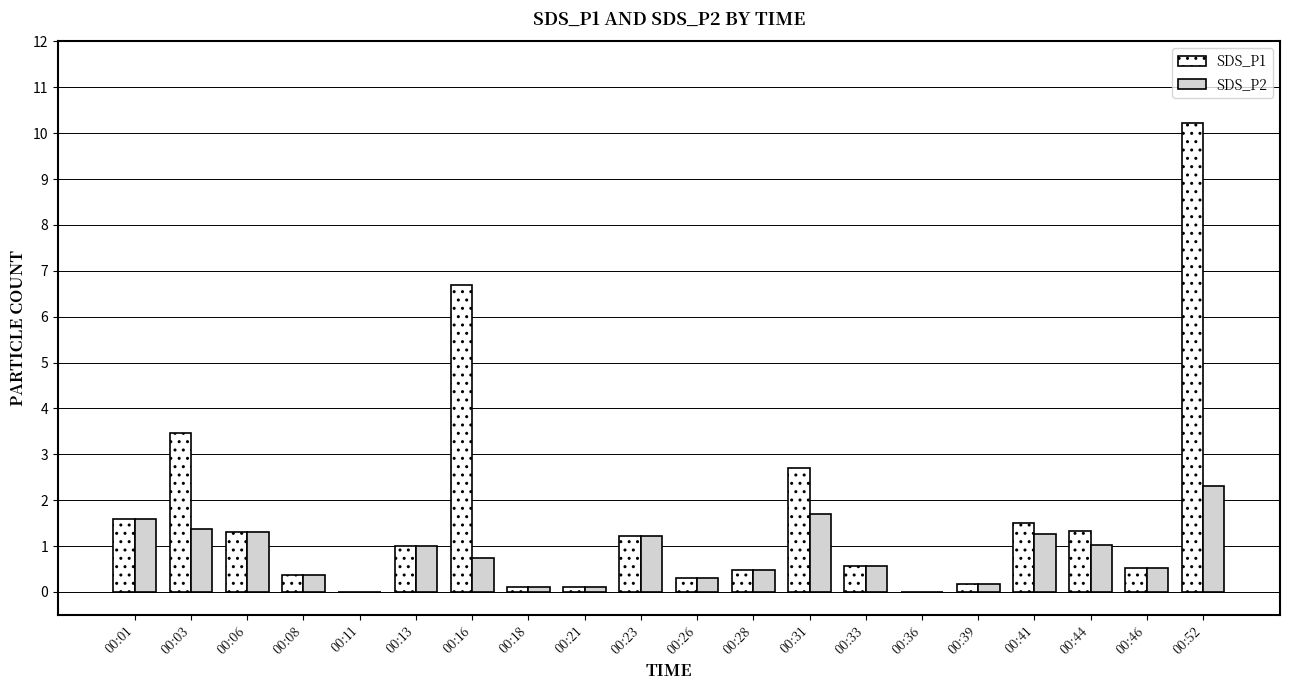

What is the total value across all series at 00:39?

0.3